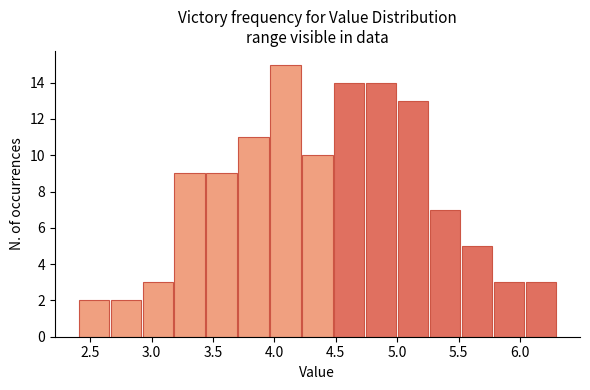

Reading left to right, transcribe this chart: for each bar, give the range it covers on the x-axis and its height. Neither the bar edges nor the heights are printed on the chart, so give them approximately, as read against the axes.

2.40 to 2.66: 2
2.66 to 2.92: 2
2.92 to 3.18: 3
3.18 to 3.44: 9
3.44 to 3.70: 9
3.70 to 3.96: 11
3.96 to 4.22: 15
4.22 to 4.48: 10
4.48 to 4.74: 14
4.74 to 5.00: 14
5.00 to 5.26: 13
5.26 to 5.52: 7
5.52 to 5.78: 5
5.78 to 6.04: 3
6.04 to 6.30: 3